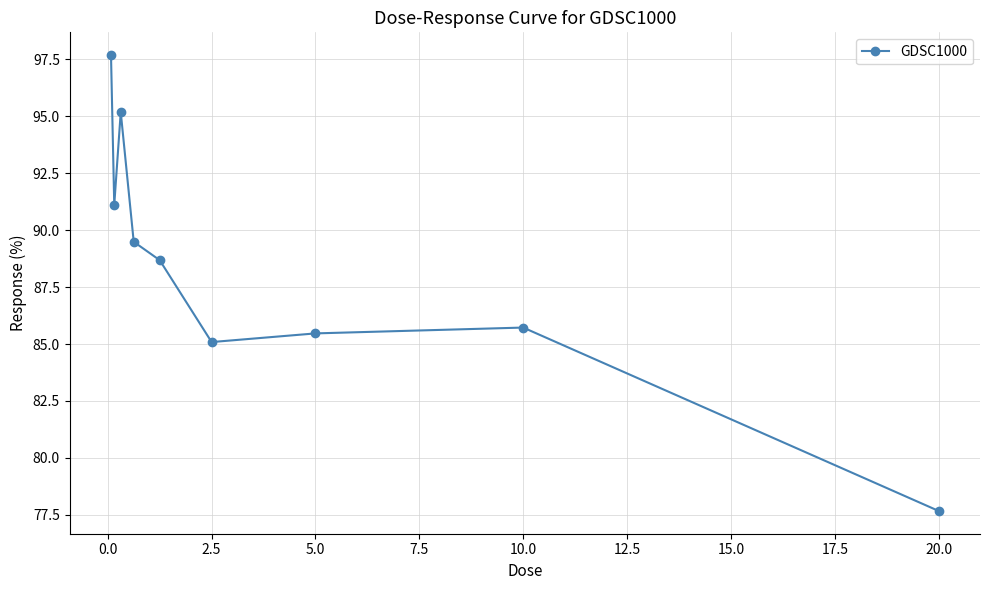

What is the value of the 7th point from the left?

85.5